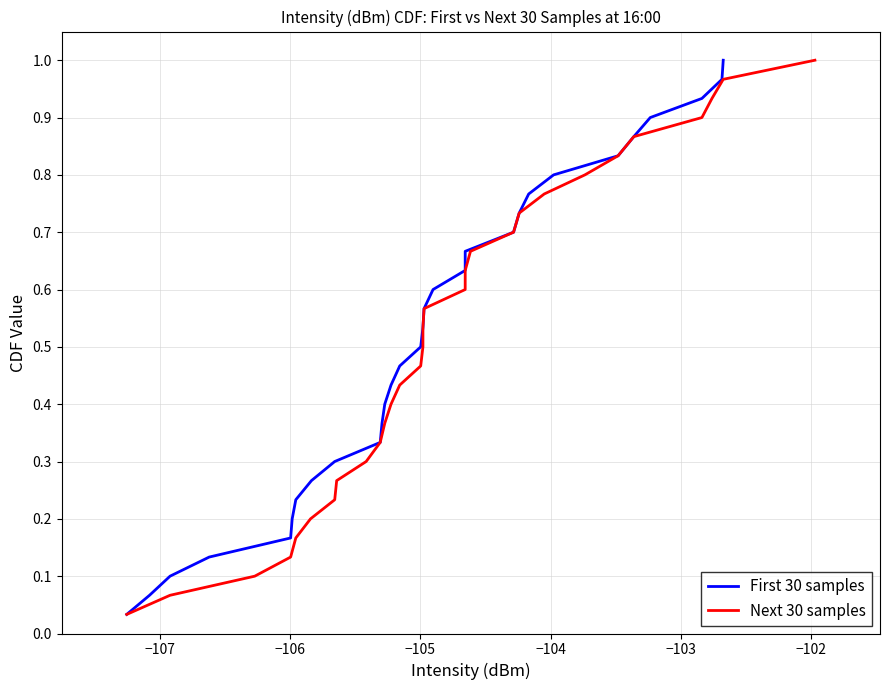

True or false: Next 30 samples and First 30 samples intersect in this chart.

False